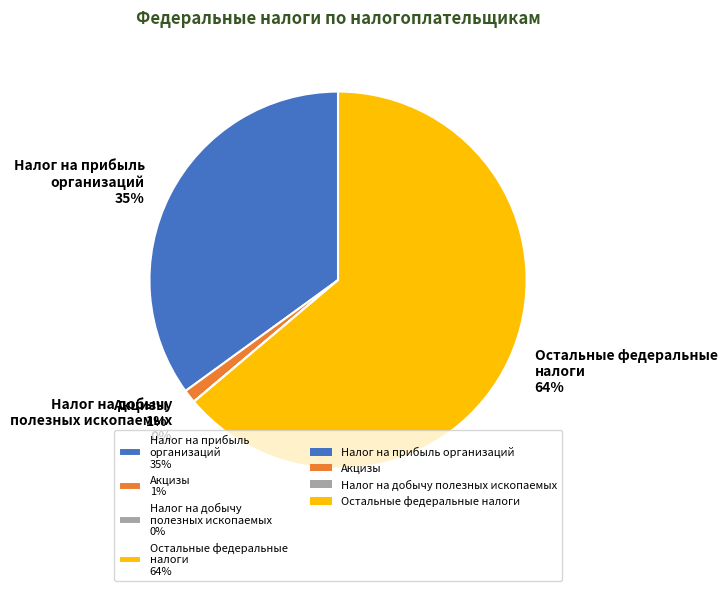

What is the ratio of the value at Остальные федеральные налоги 64% to the value at Налог на прибыль организаций 35%?

1.8